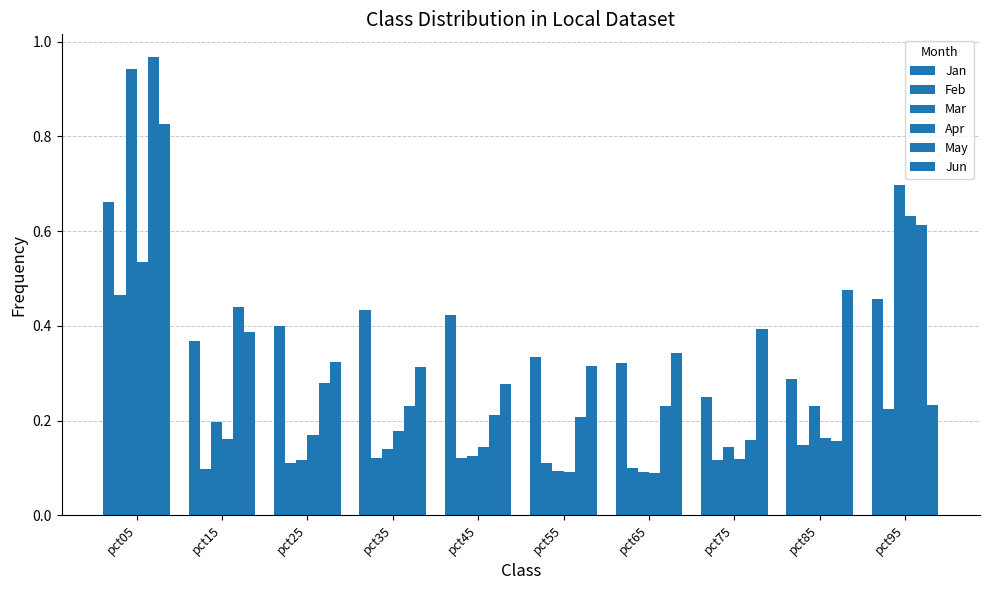

Are the bars grouped side by side (vs. stacked)?

Yes